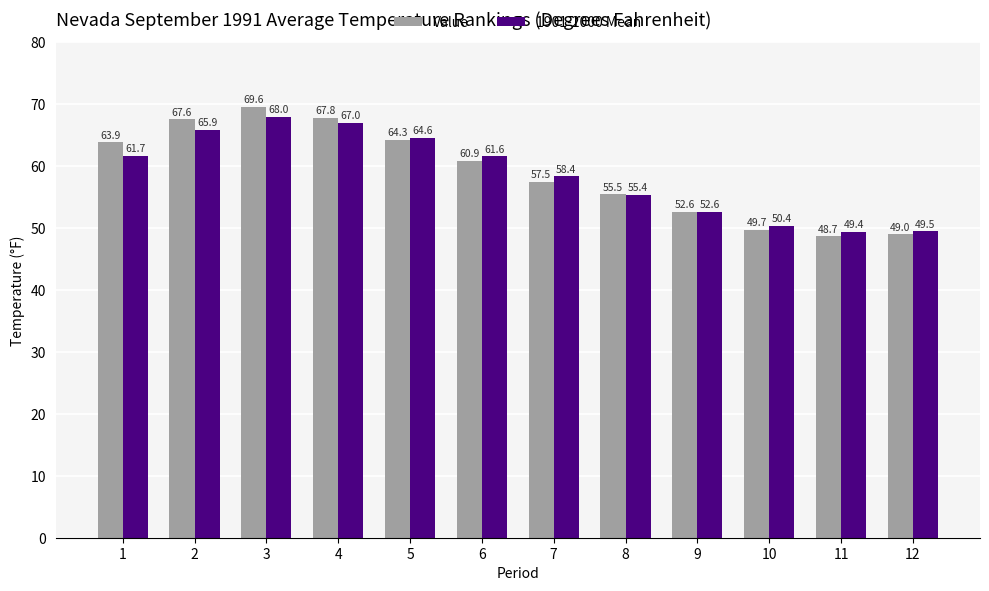

What is the sum of the 1901-2000 Mean values at 8 and 4?

122.4